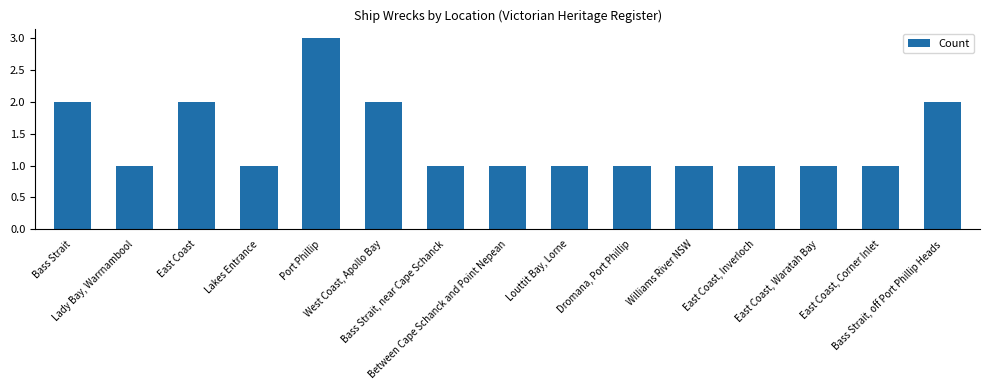

What is the ratio of the value at Lady Bay, Warrnambool to the value at East Coast, Waratah Bay?

1.0